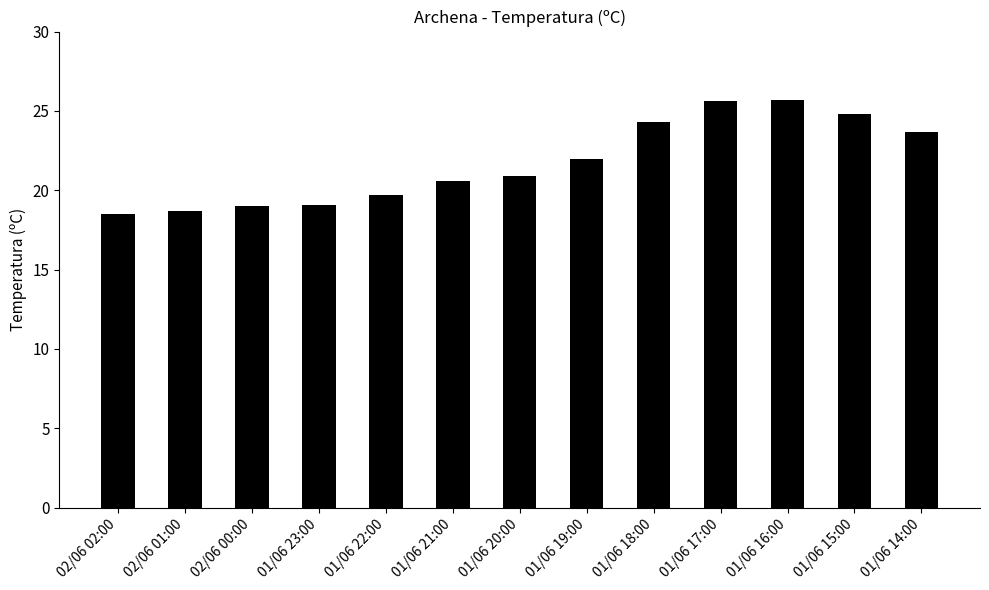

What position from the right is 01/06 14:00?

1